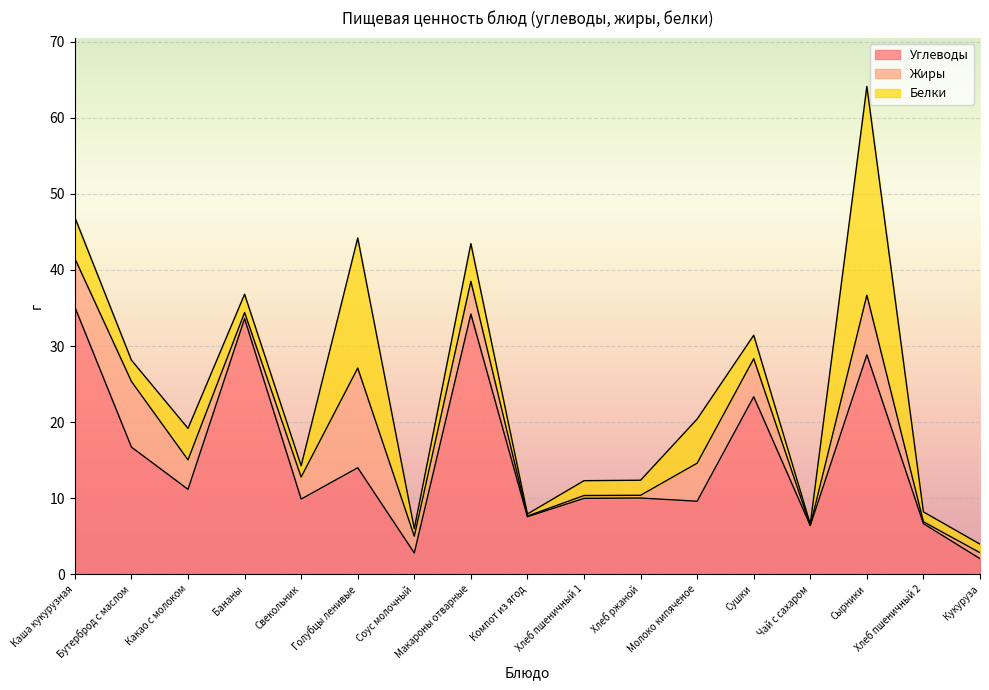

Which series has the largest range (max minus min)?

Углеводы